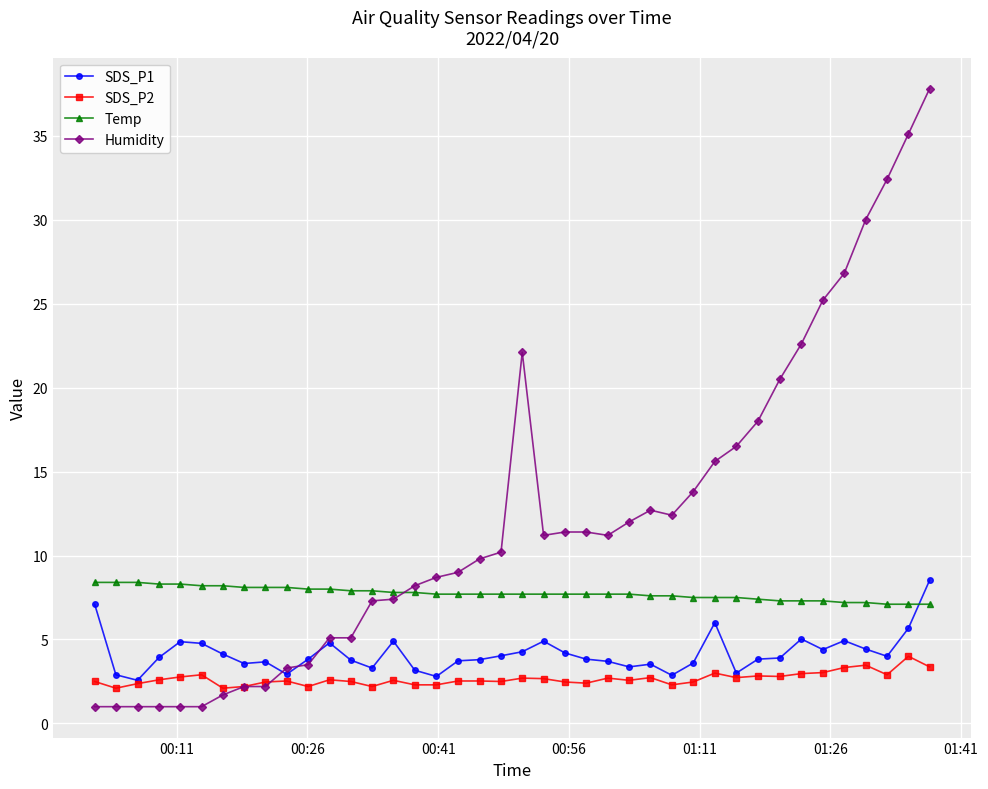

What is the value of the SDS_P2 point at the 7th from the left?

2.1